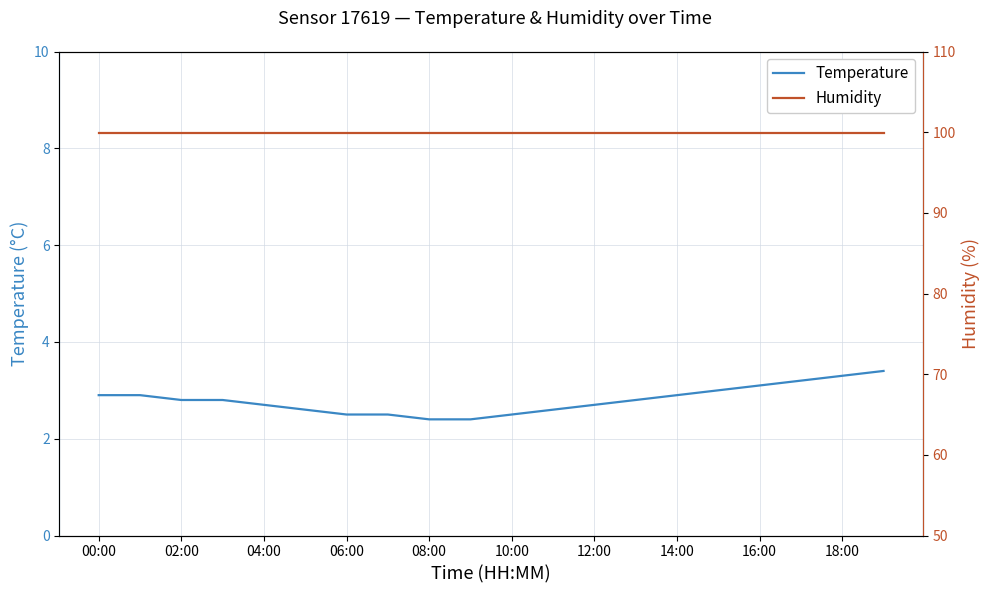

Which series has the largest total across all categories?

Humidity